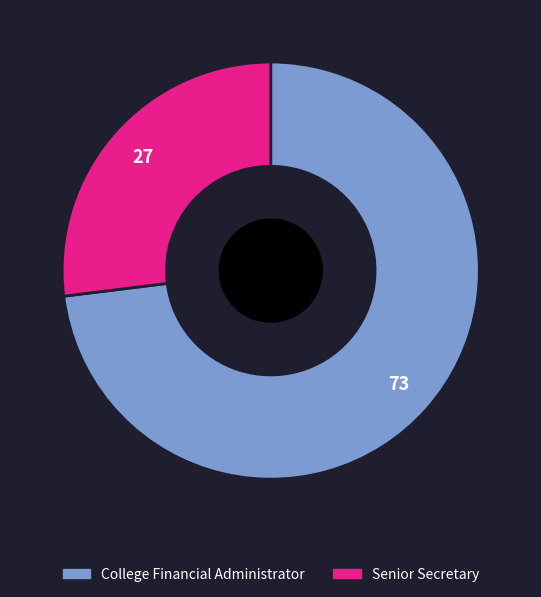

Count the number of slices in the pie.

2